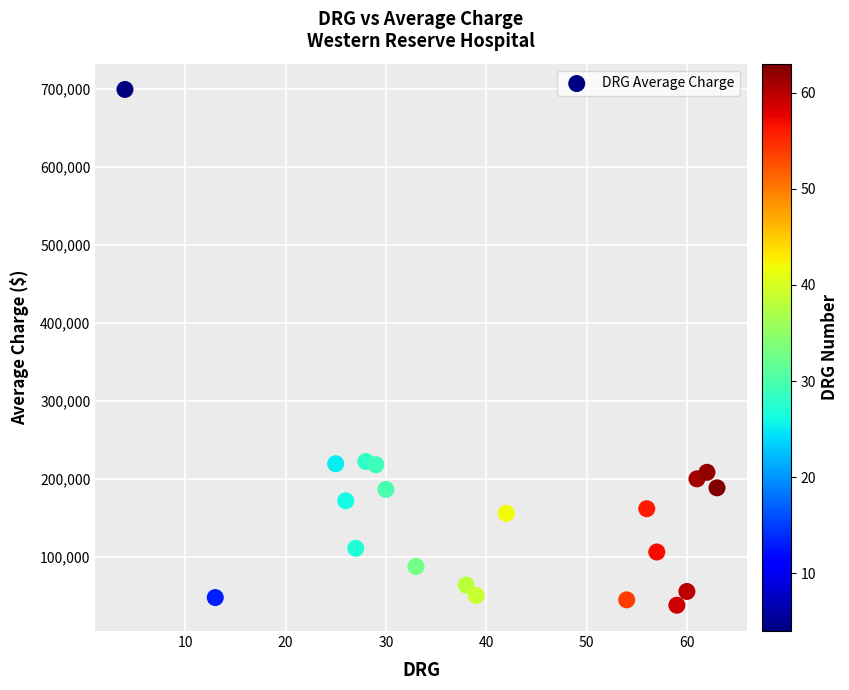

What is the range of Y values (max minus min)?

661802